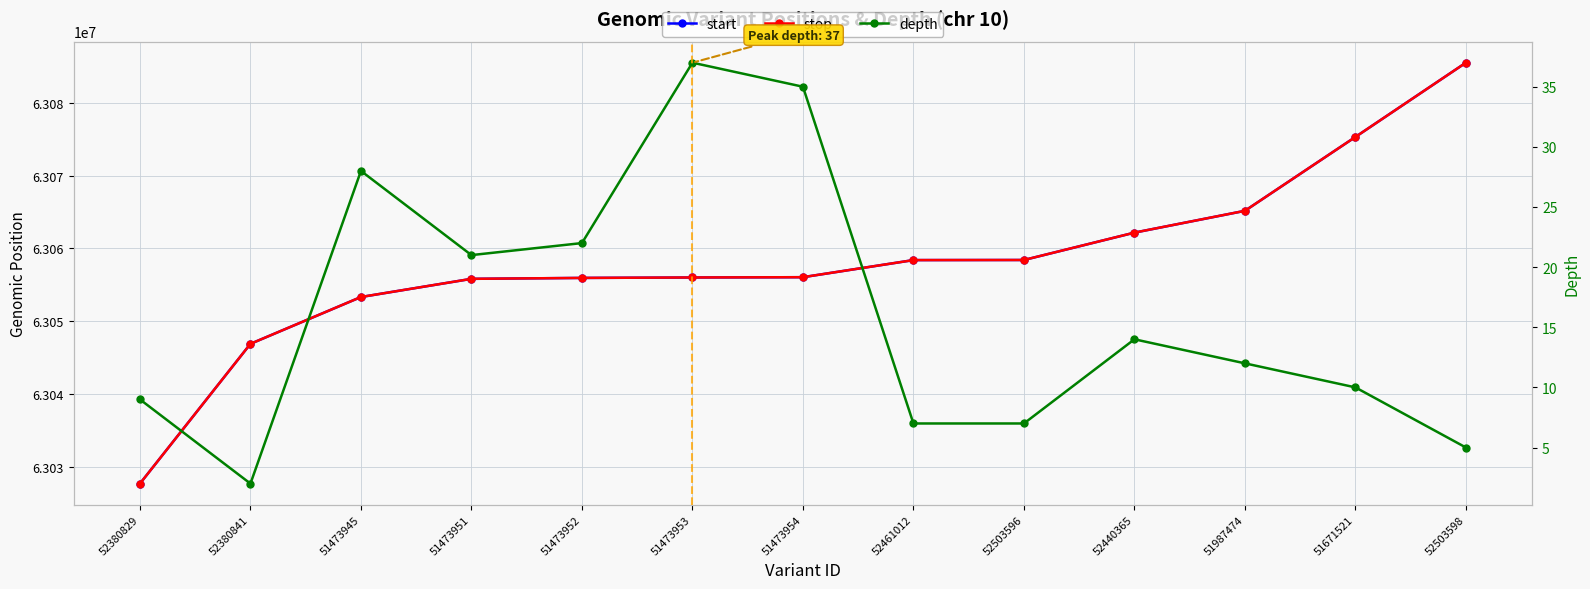

What is the difference between the highest and lowest values at 51473951?

63055815